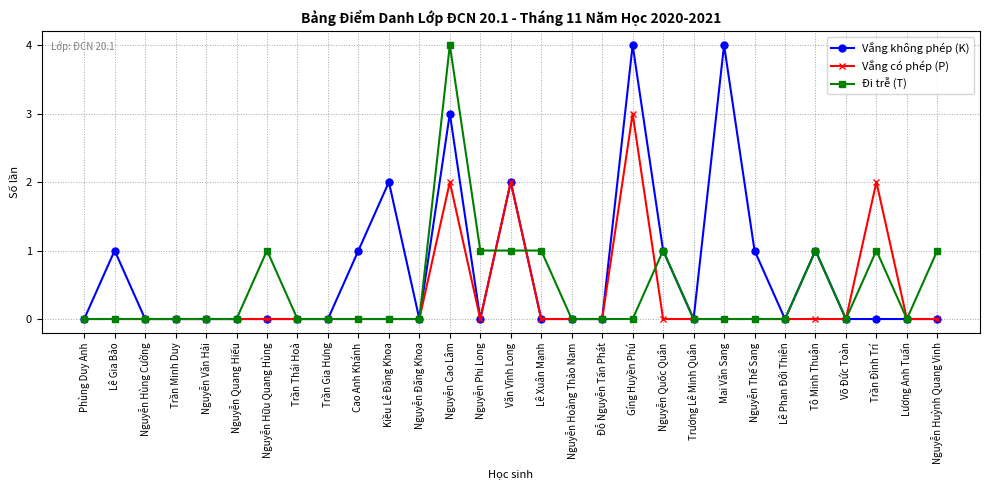

True or false: Vắng có phép (P) has more than 0 interior local peaks.

True